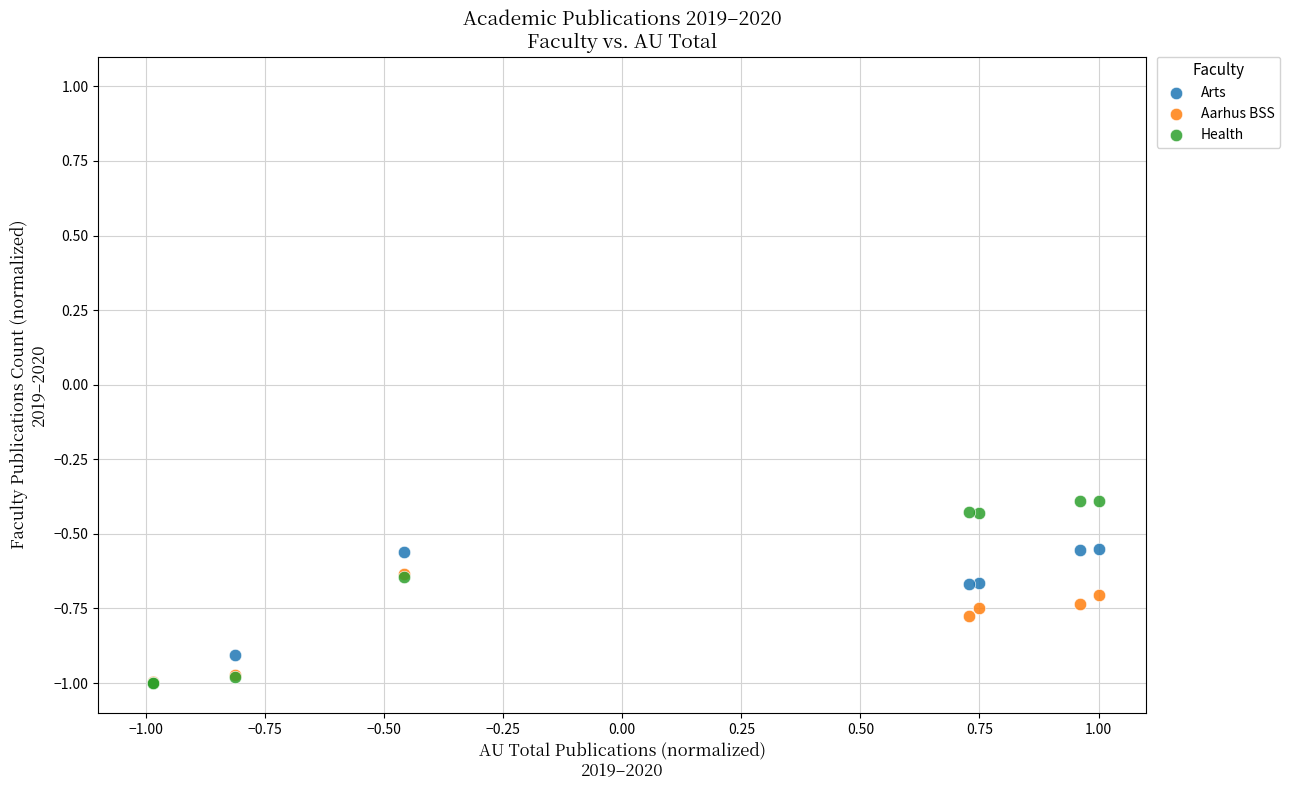

What are all the series names shown in the legend?

Arts, Aarhus BSS, Health